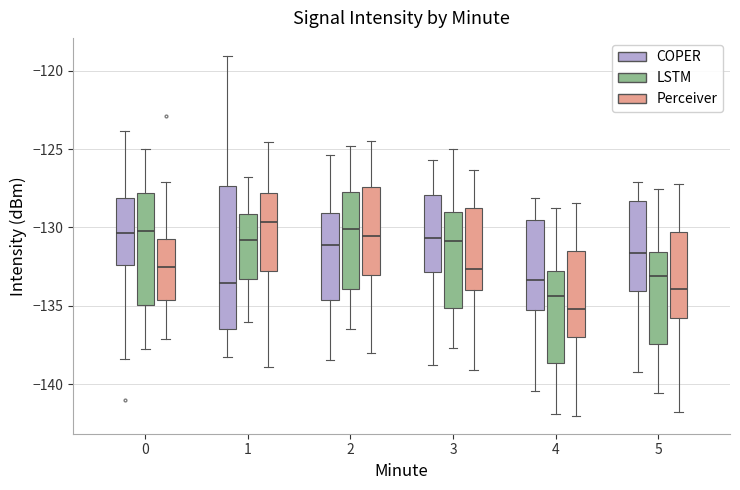

Reading left to right, read every box against the y-axis: the position of its median line, the range the box covers, and the ends of its whiskers. The values are not printed on the chart, so give them approximately, as read against the axis.

0 (COPER): median -130.5, box -132.5 to -128.0, whiskers -138.5 to -124.0
0 (LSTM): median -130.0, box -135.0 to -128.0, whiskers -138.0 to -125.0
0 (Perceiver): median -132.5, box -134.5 to -130.5, whiskers -137.0 to -127.0
1 (COPER): median -133.5, box -136.5 to -127.5, whiskers -138.5 to -119.0
1 (LSTM): median -131.0, box -133.5 to -129.0, whiskers -136.0 to -127.0
1 (Perceiver): median -129.5, box -133.0 to -128.0, whiskers -139.0 to -124.5
2 (COPER): median -131.0, box -134.5 to -129.0, whiskers -138.5 to -125.5
2 (LSTM): median -130.0, box -134.0 to -128.0, whiskers -136.5 to -125.0
2 (Perceiver): median -130.5, box -133.0 to -127.5, whiskers -138.0 to -124.5
3 (COPER): median -130.5, box -133.0 to -128.0, whiskers -139.0 to -125.5
3 (LSTM): median -131.0, box -135.0 to -129.0, whiskers -137.5 to -125.0
3 (Perceiver): median -132.5, box -134.0 to -129.0, whiskers -139.0 to -126.5
4 (COPER): median -133.5, box -135.5 to -129.5, whiskers -140.5 to -128.0
4 (LSTM): median -134.5, box -138.5 to -133.0, whiskers -142.0 to -129.0
4 (Perceiver): median -135.0, box -137.0 to -131.5, whiskers -142.0 to -128.5
5 (COPER): median -131.5, box -134.0 to -128.5, whiskers -139.0 to -127.0
5 (LSTM): median -133.0, box -137.5 to -131.5, whiskers -140.5 to -127.5
5 (Perceiver): median -134.0, box -136.0 to -130.5, whiskers -142.0 to -127.0